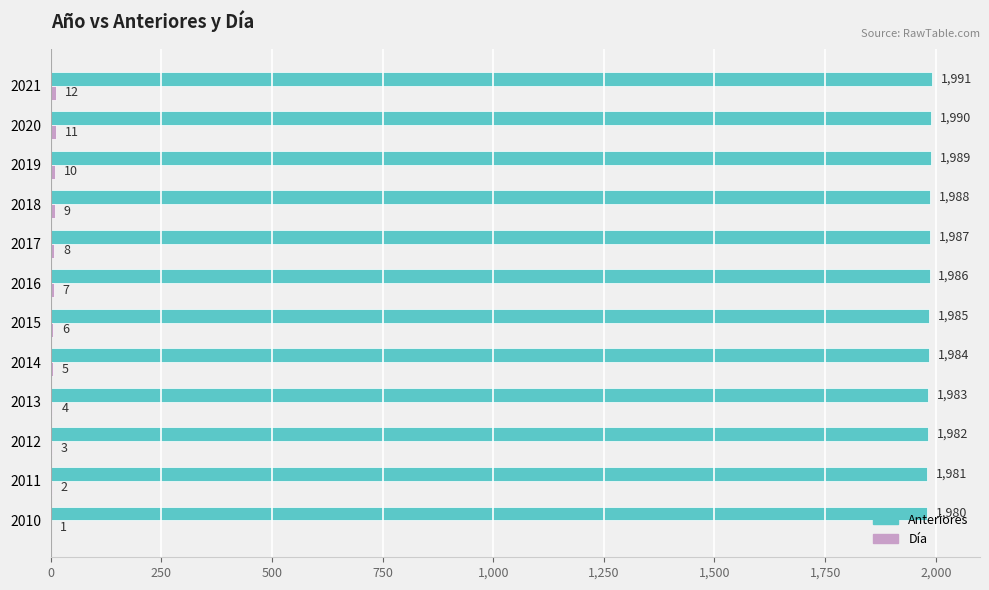

What is the sum of the Anteriores values at 2010 and 2016?

3966